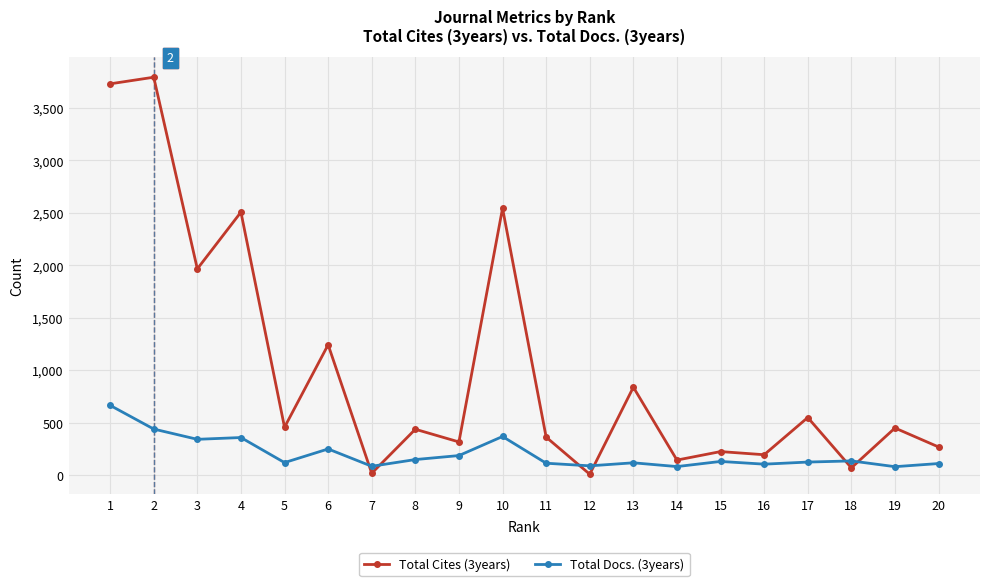

What is the sum of the Total Docs. (3years) values at 18 and 20?

243